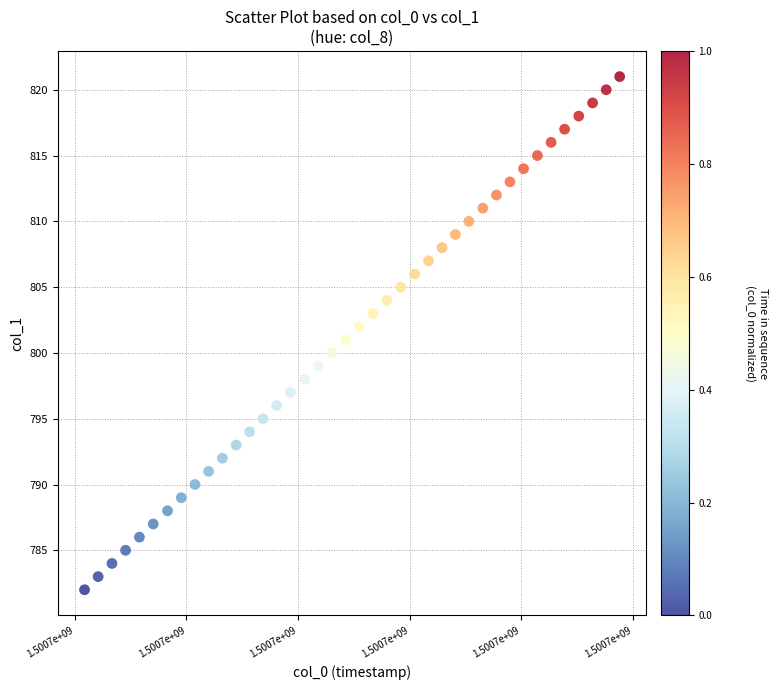

What is the range of Y values (max minus min)?

39